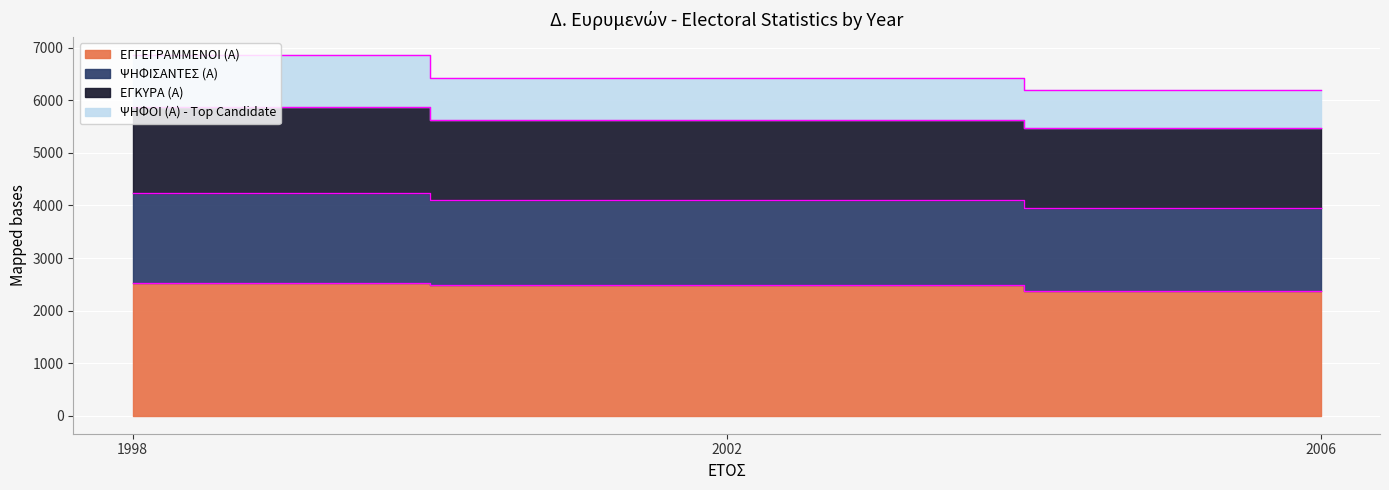

At which category is the sum across all series the highest?

1998